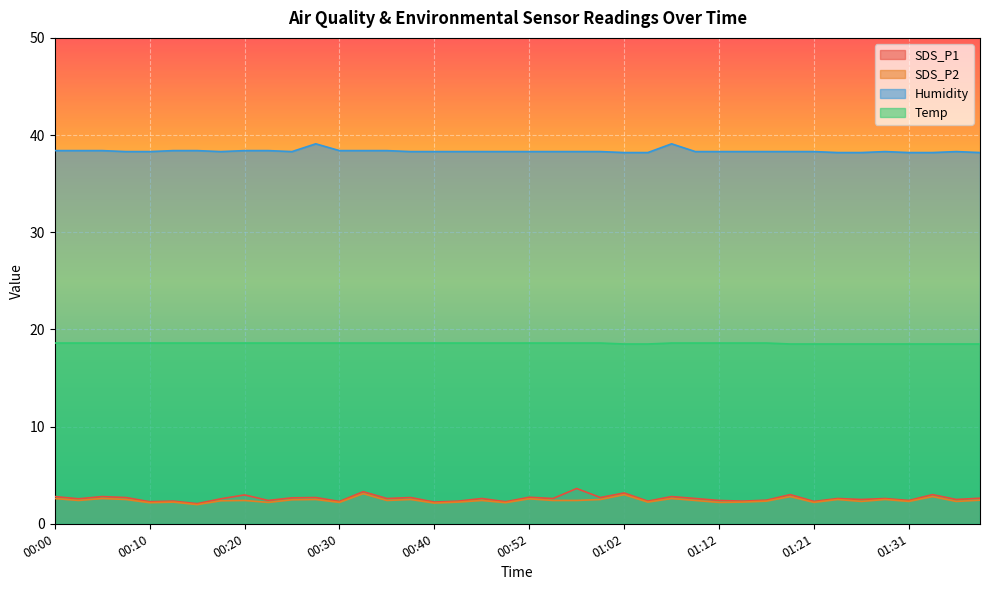

Count the Humidity values in the range 38 to 39.

38